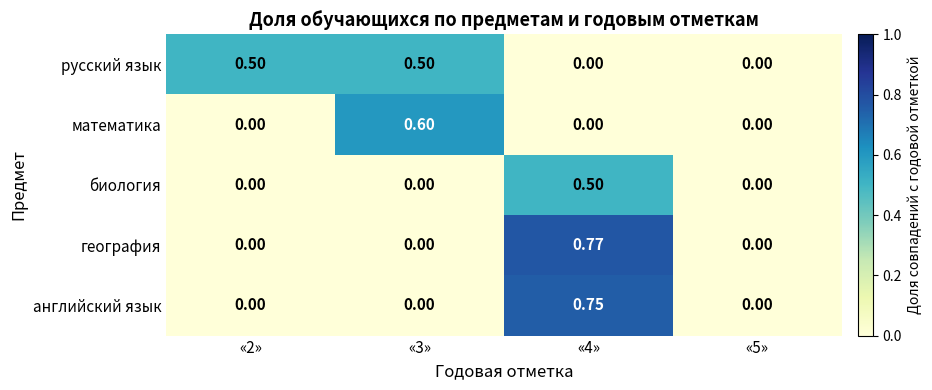

What is the total value across all series at «2»?

0.5